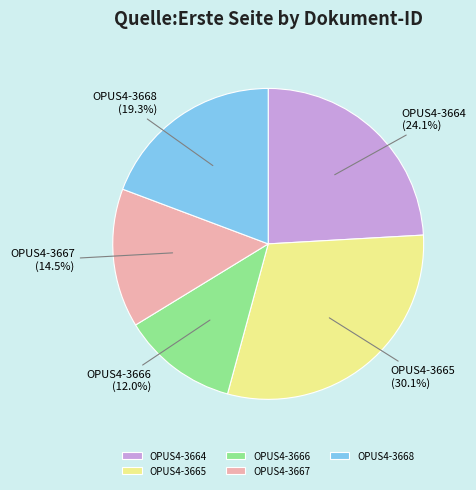

What is the ratio of the value at OPUS4-3666 to the value at OPUS4-3664?

0.5